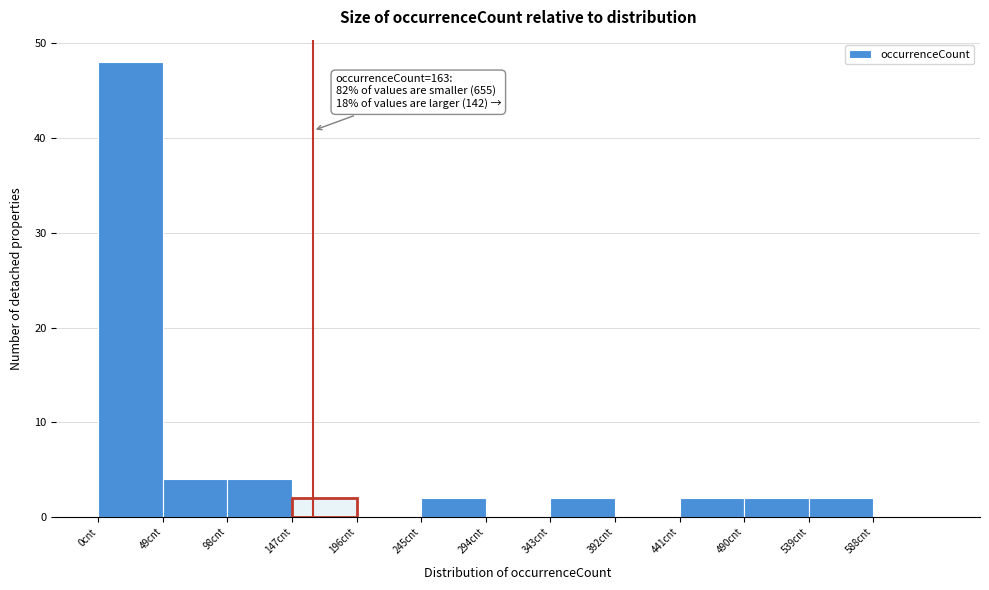

Which range on the x-axis has the tallest bar?

0 to 49